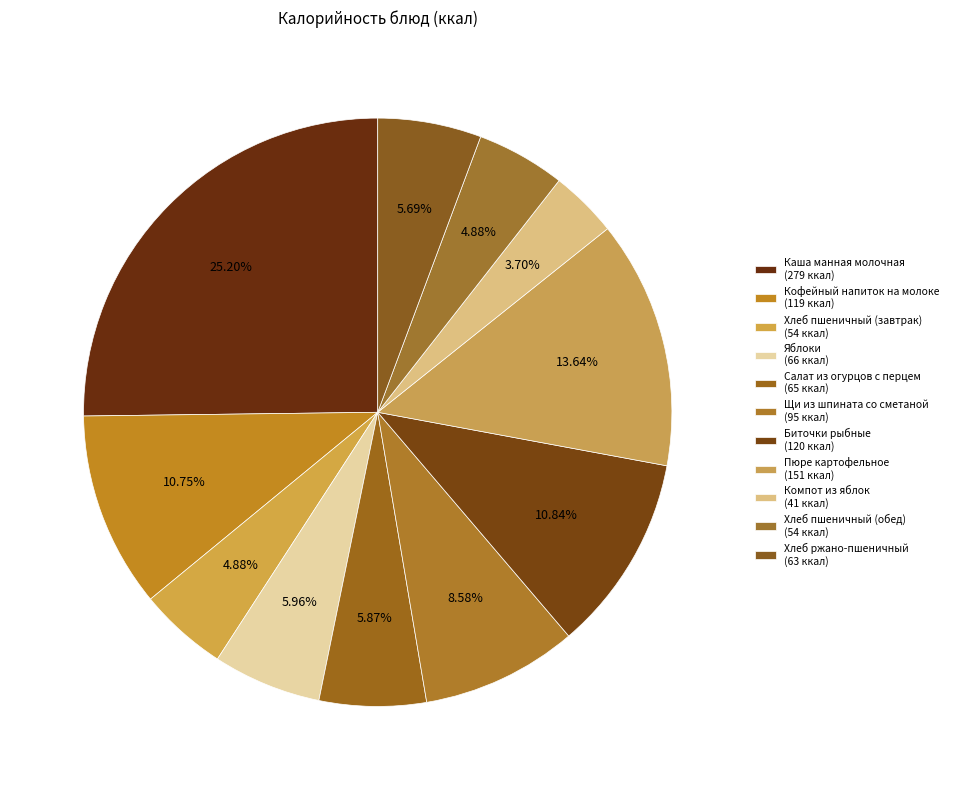

How many segments does this pie chart have?

11